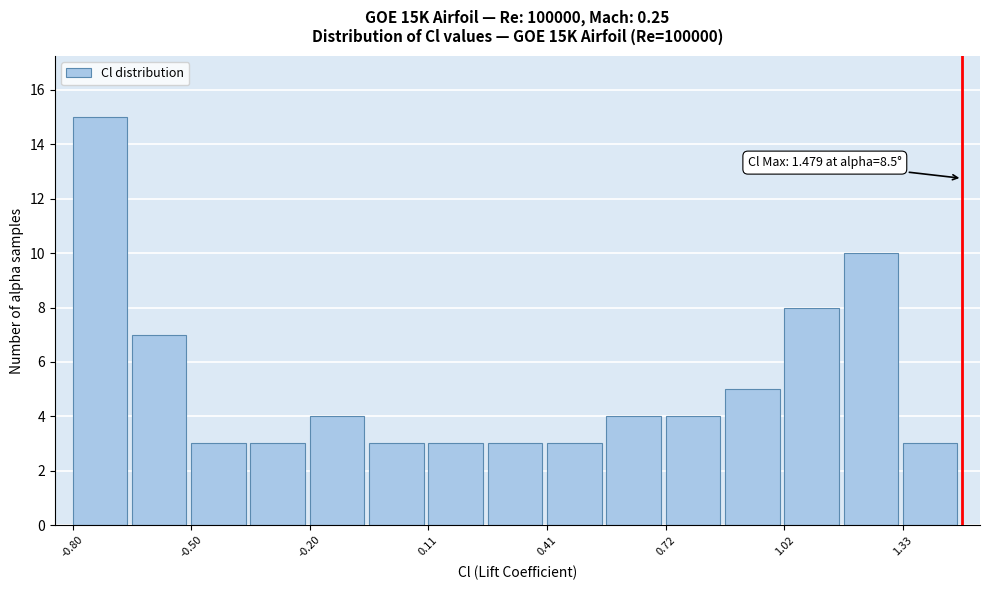

Read against the x-axis, roughly where is the centre of the tallest bar?

-0.75